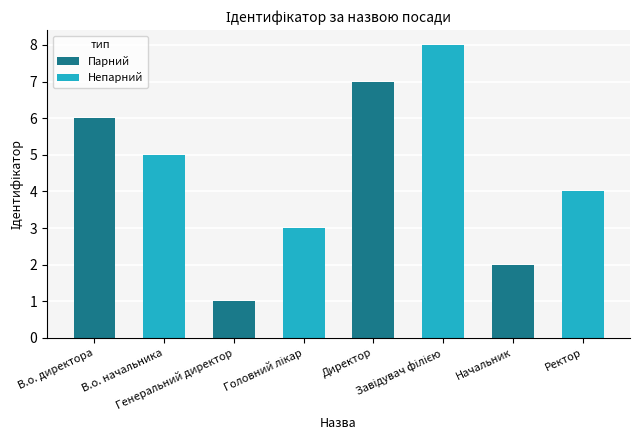

What is the difference between the maximum and second lowest values?

6